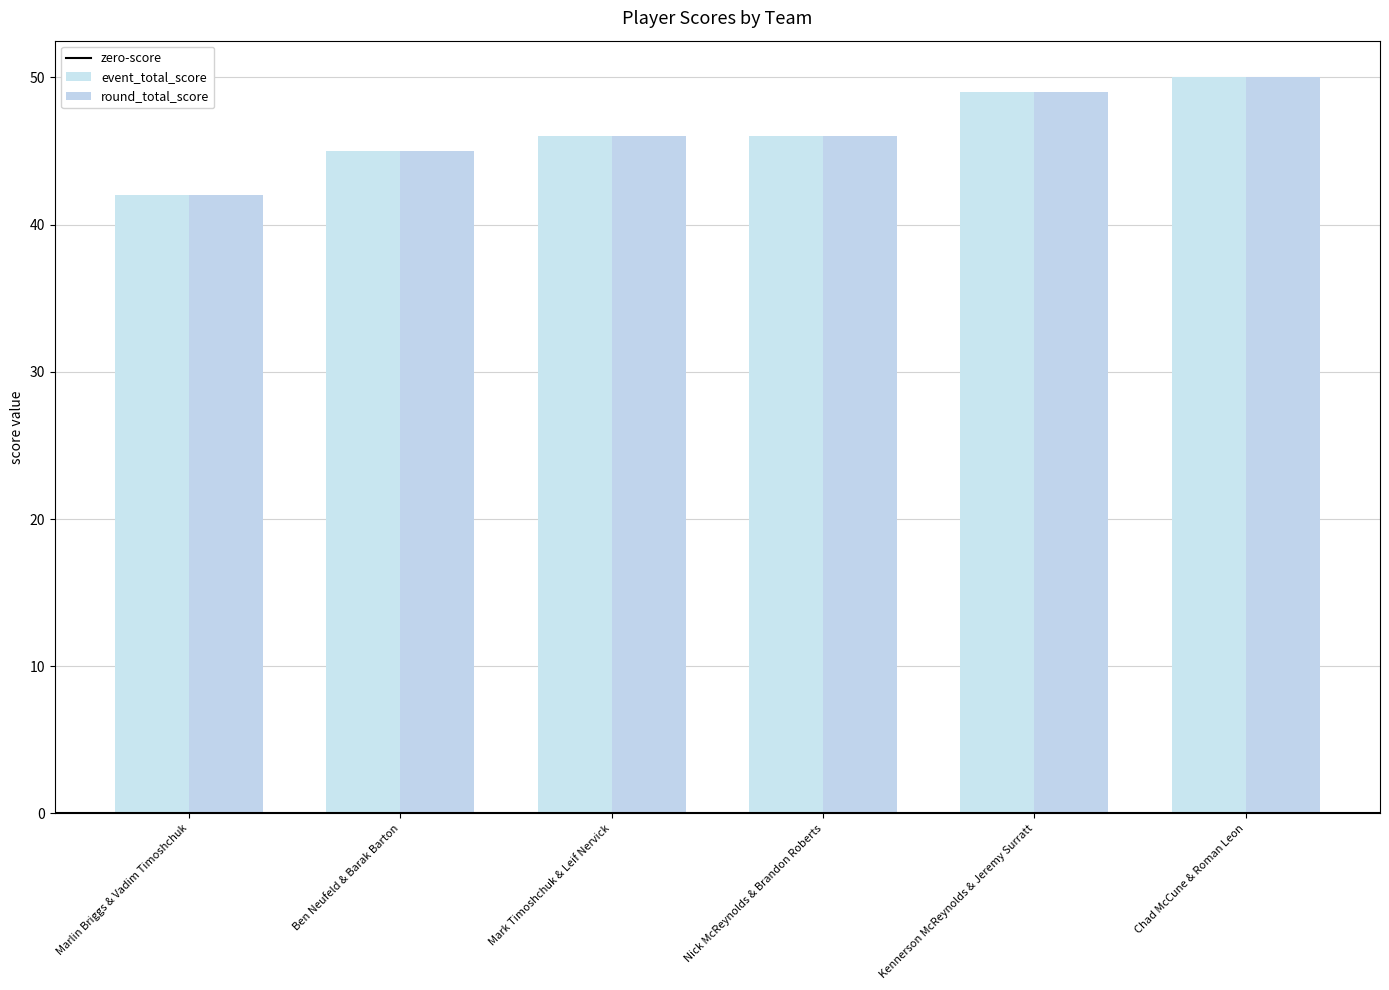

How many categories are shown in the chart?

6